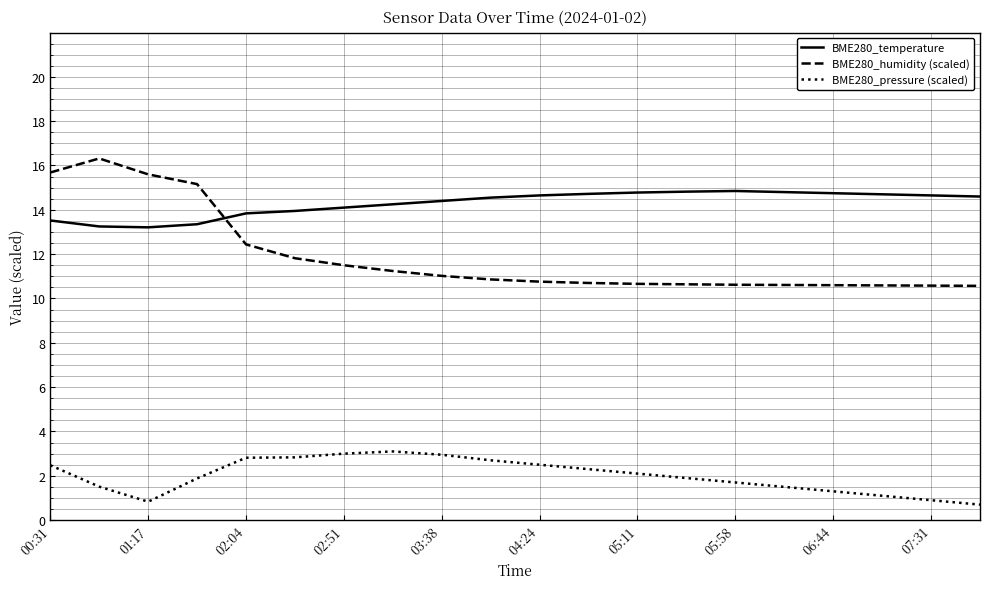

What is the sum of all BME280_pressure (scaled) values?

40.1